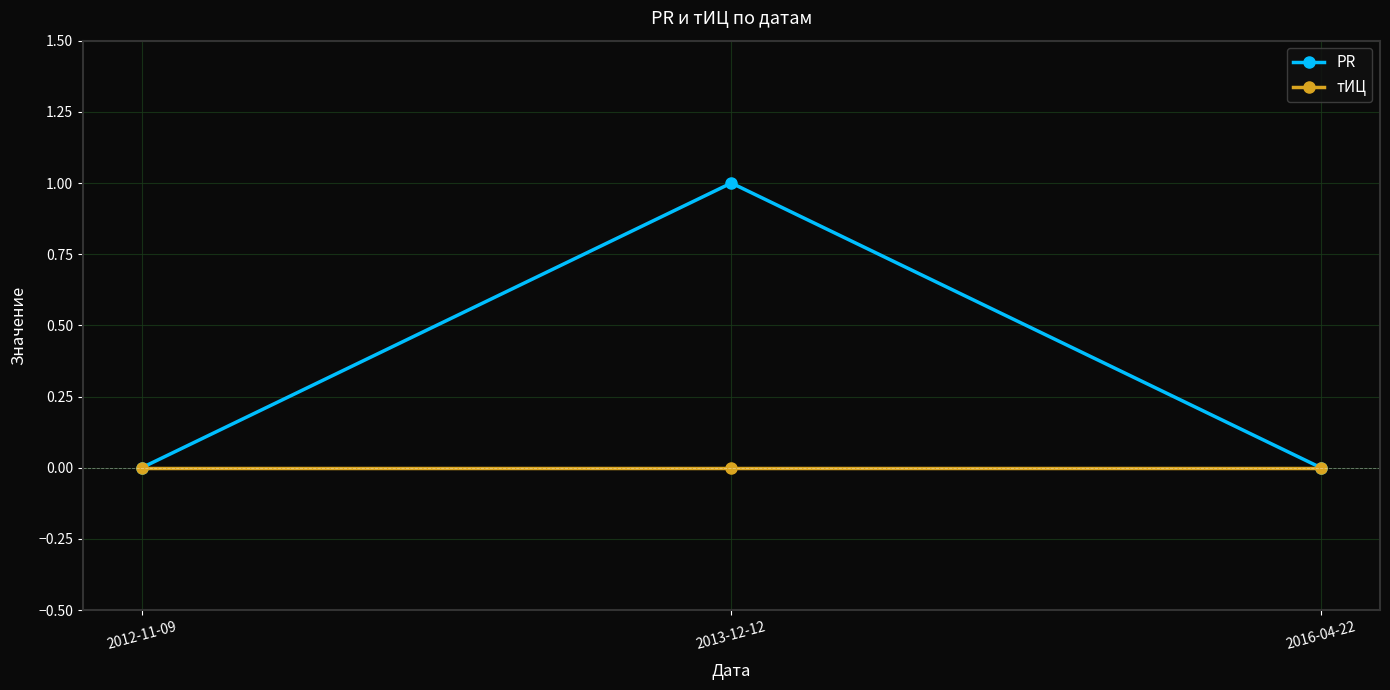

Which series has the widest spread of values?

PR